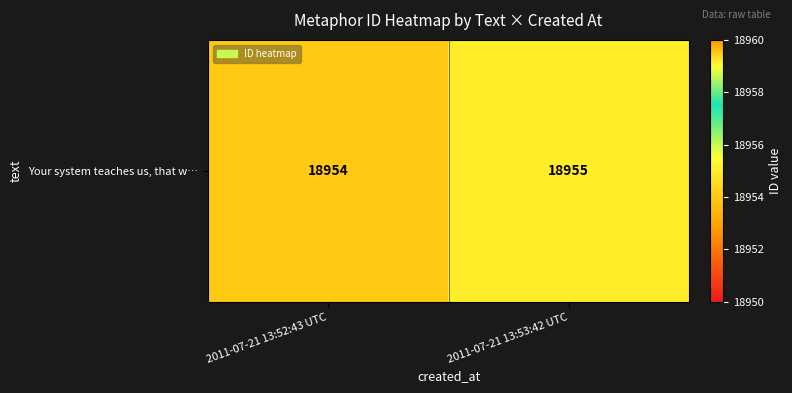

What value does the data have at 2011-07-21 13:53:42 UTC?

18955